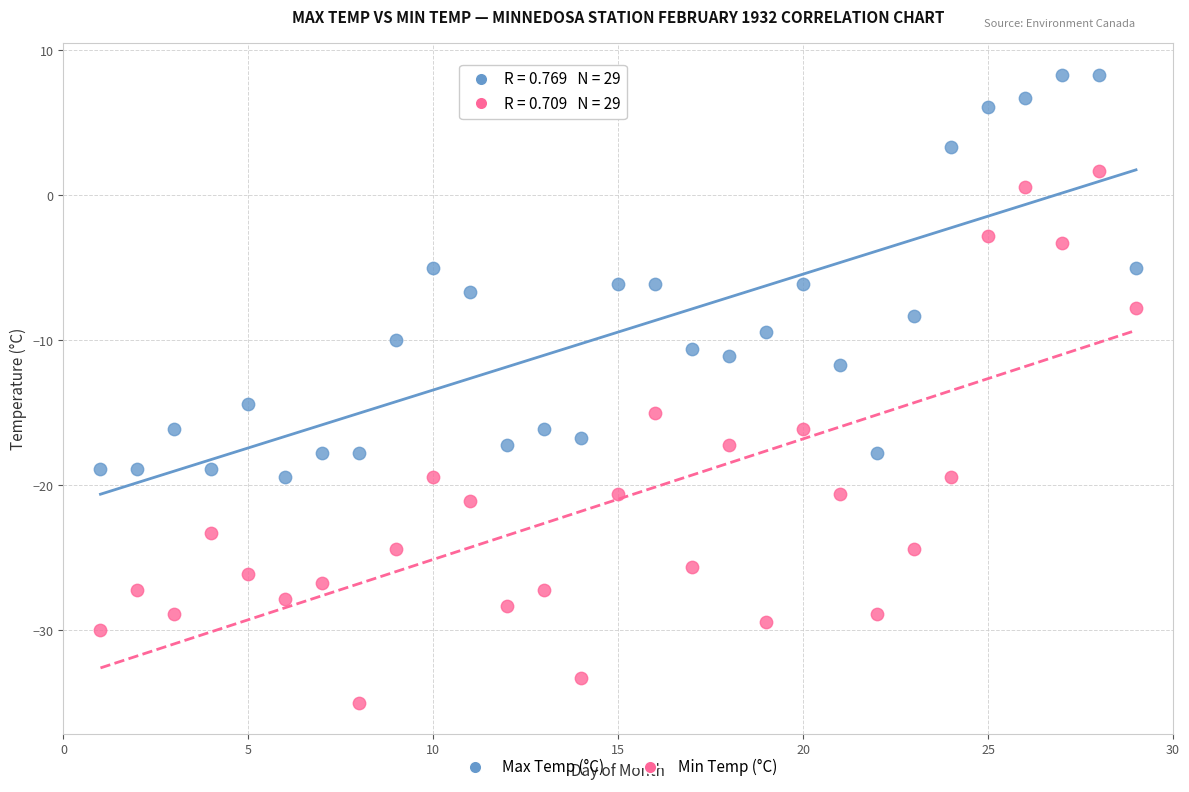

Across all data points, what is the range of X values (max minus min)?

28.0